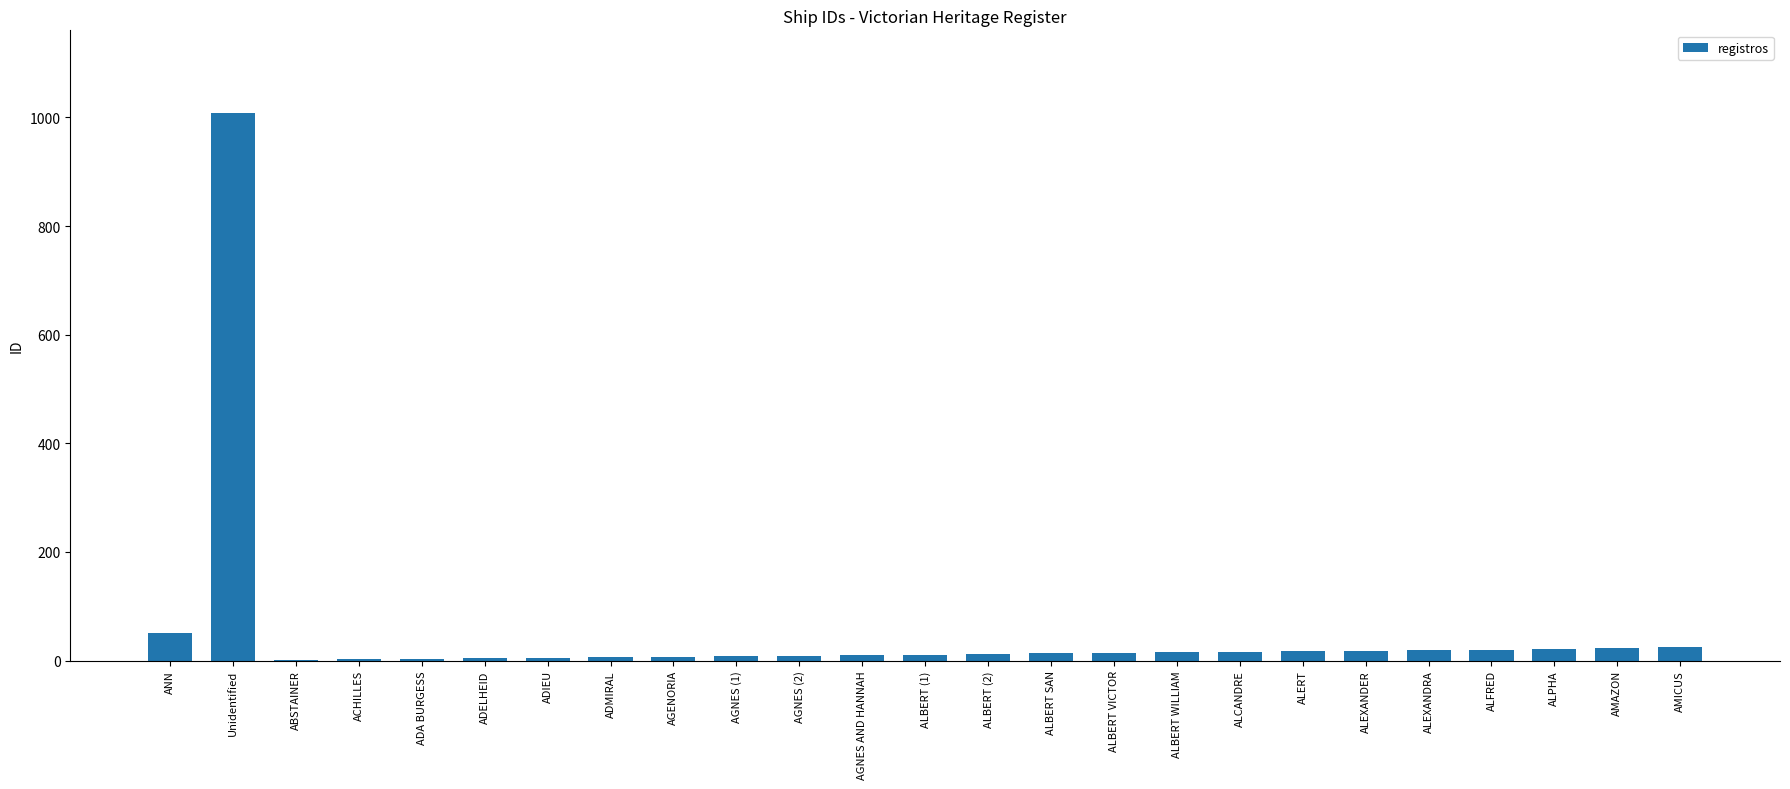

What is the greatest value displayed?

1009